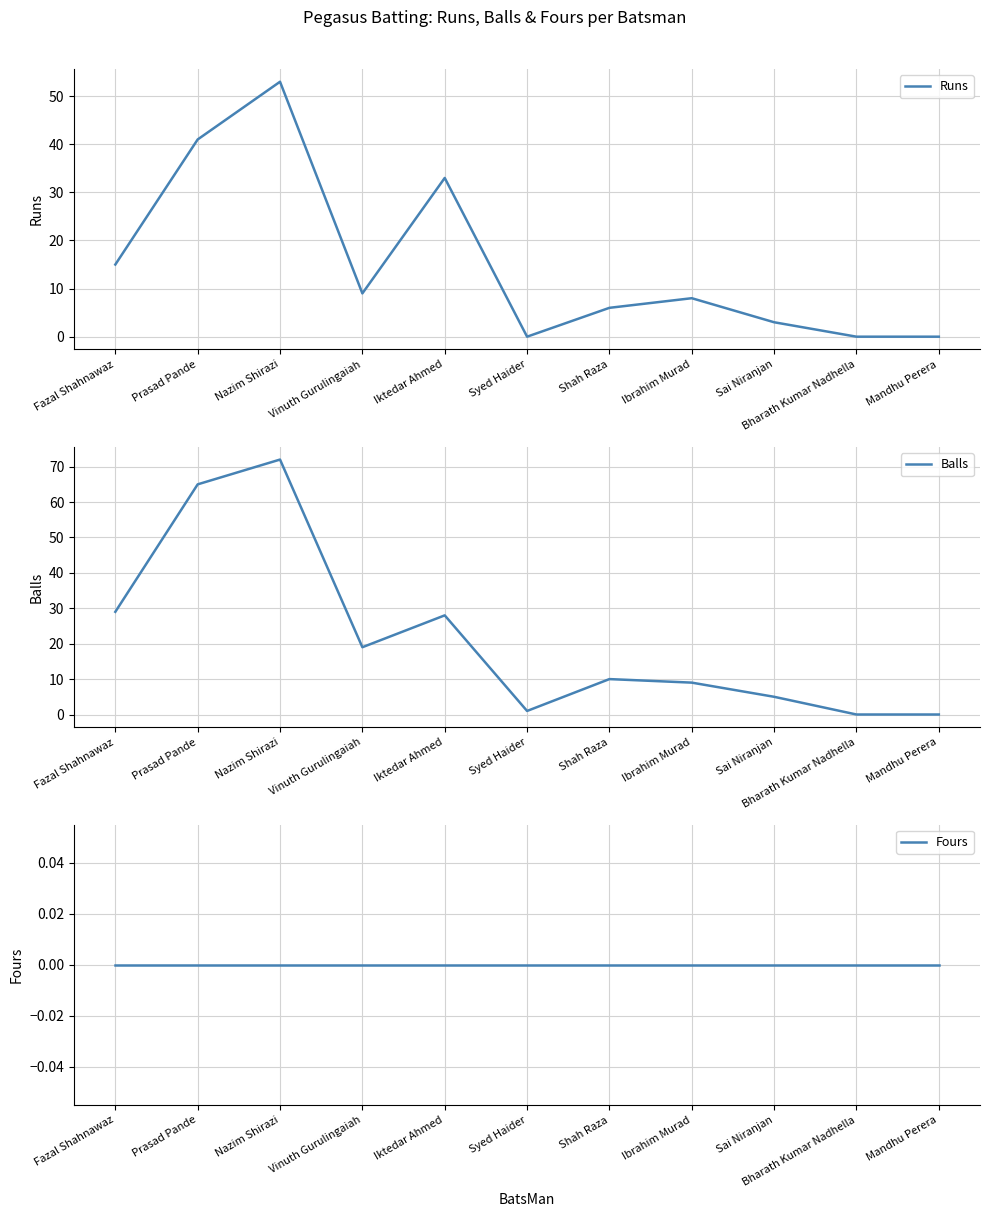

Does the chart have visible grid lines?

Yes